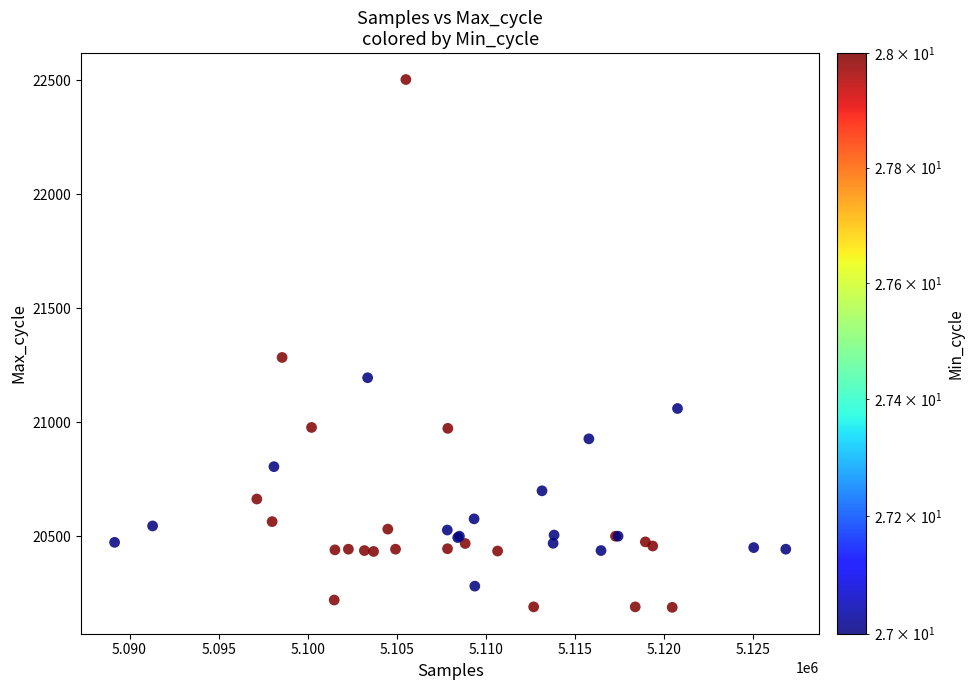

What Y value in the scatter plot is closest to 21345?

21284